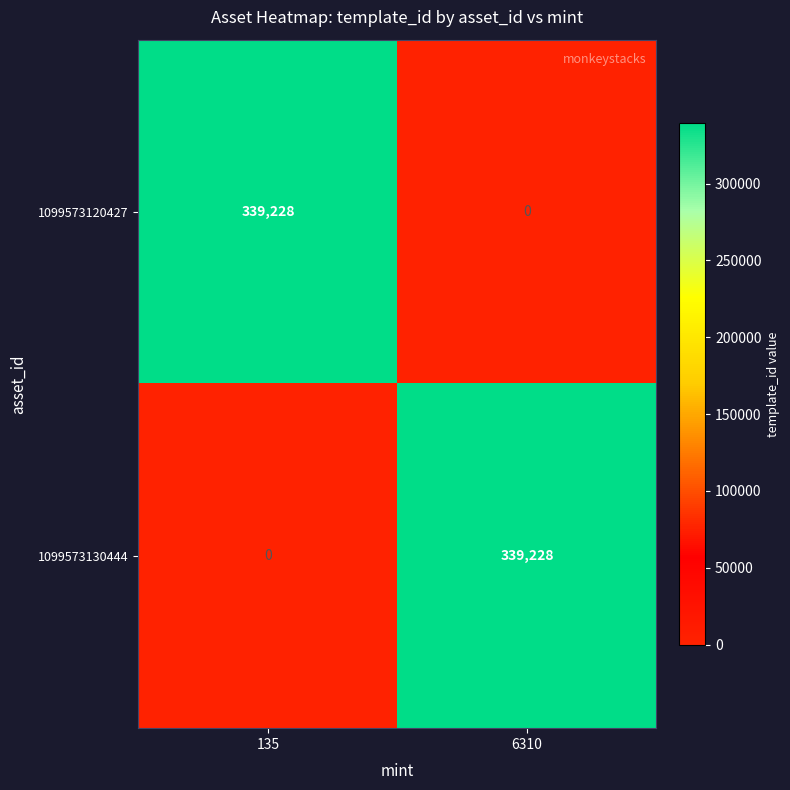

Reading right to left, transcribe all the data shown in this chart.

1099573120427: 0	339228
1099573130444: 339228	0